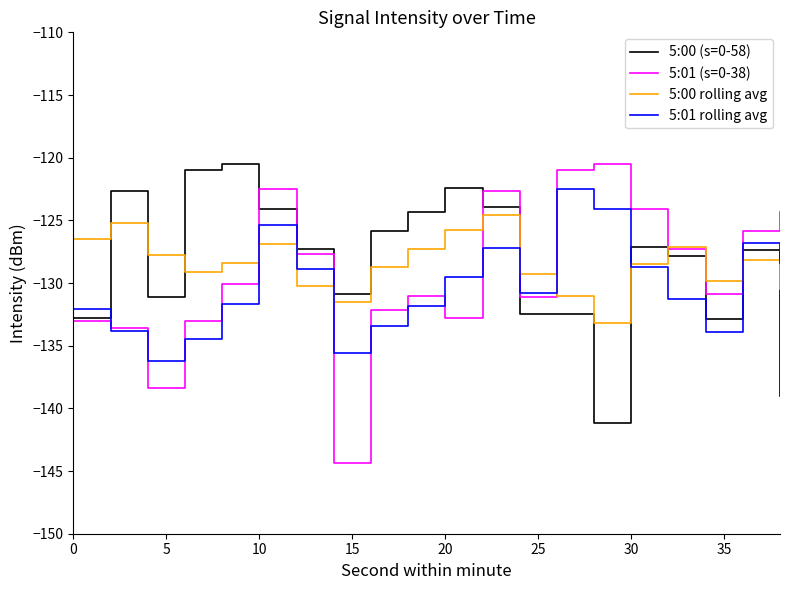

Which series has the widest spread of values?

5:01 (s=0-38)